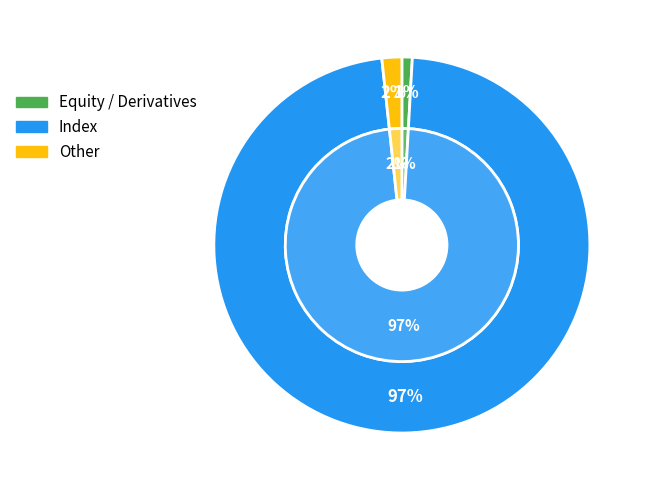

What is the majority slice?

Index